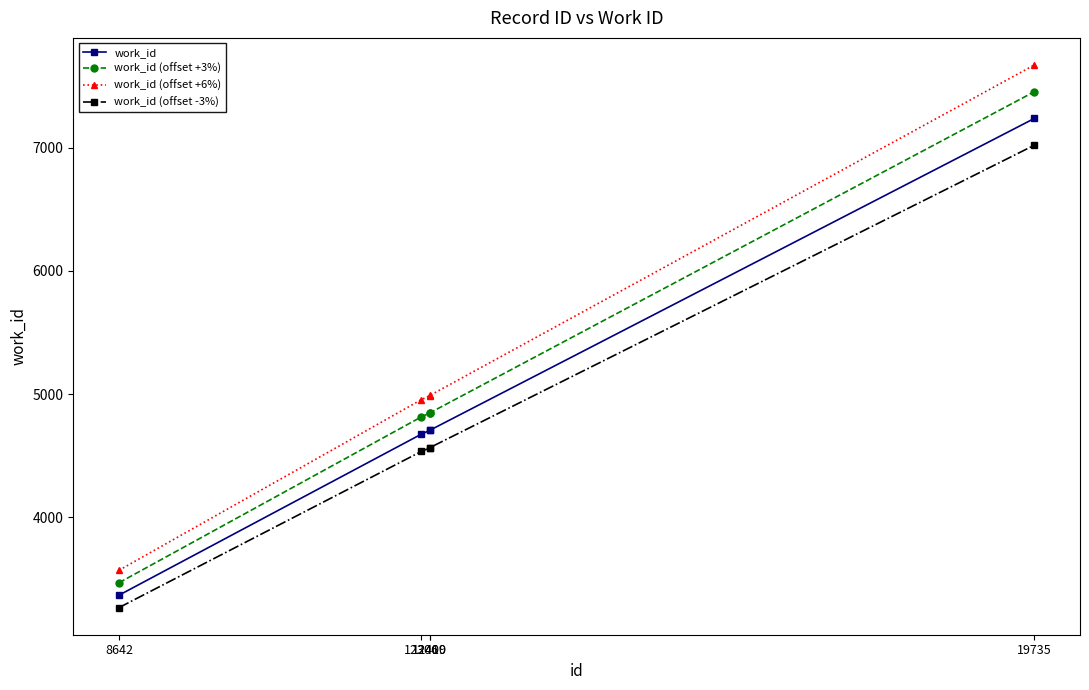

Rank the series by their average value, from lowest to highest.

work_id (offset -3%), work_id, work_id (offset +3%), work_id (offset +6%)